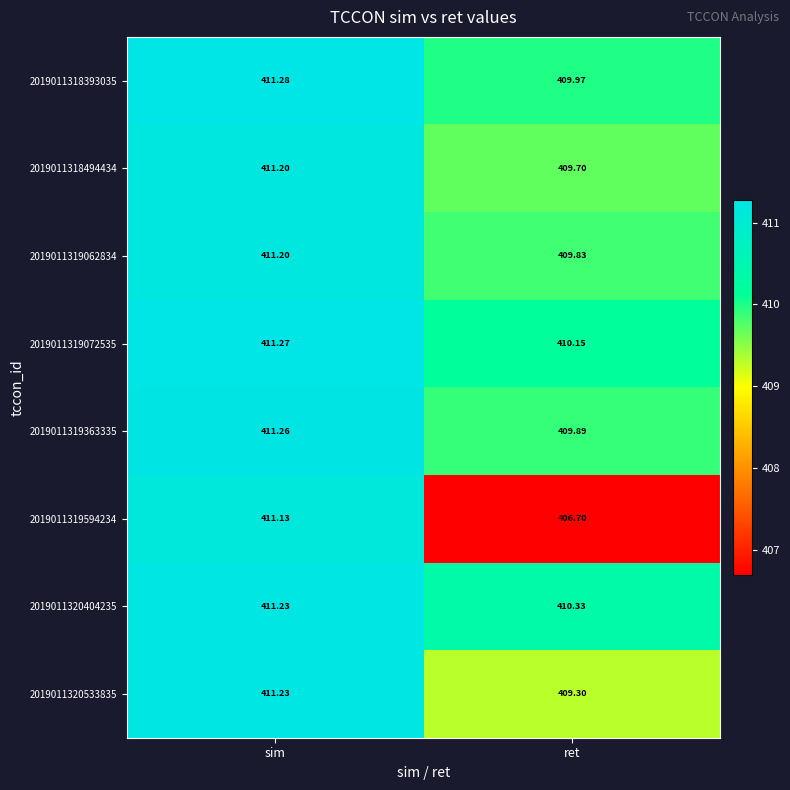

At which category is the sum across all series the highest?

sim